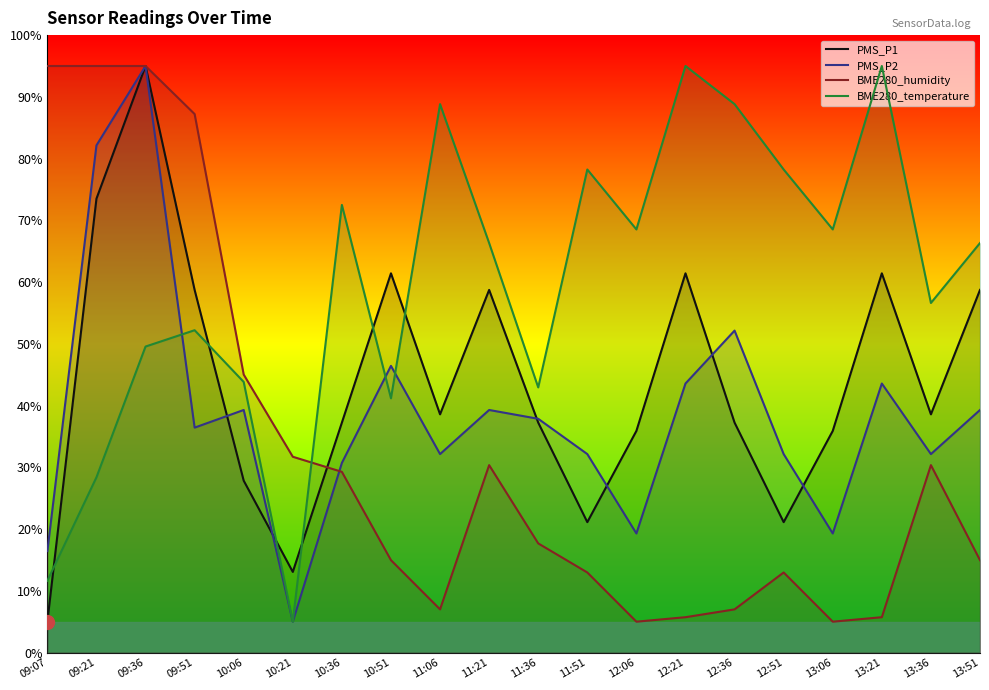

Which has a higher value, 13:51 or 09:21?

09:21